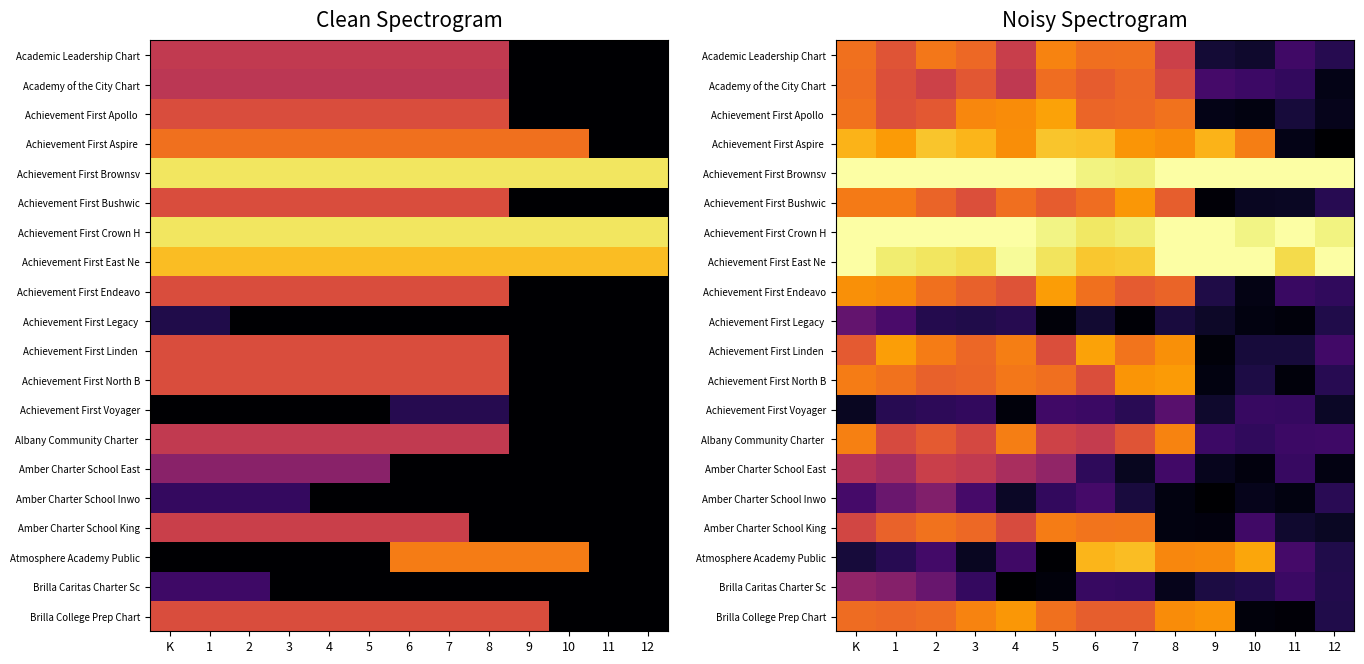

At 7, list the series in order from largest to smallest.

Achievement First Brownsv, Achievement First Crown H, Achievement First East Ne, Atmosphere Academy Public, Achievement First Bushwic, Achievement First Aspire, Achievement First North B, Amber Charter School King, Achievement First Linden, Academic Leadership Chart, Achievement First Apollo, Academy of the City Chart, Brilla College Prep Chart, Achievement First Endeavo, Albany Community Charter, Brilla Caritas Charter Sc, Achievement First Voyager, Amber Charter School Inwo, Amber Charter School East, Achievement First Legacy